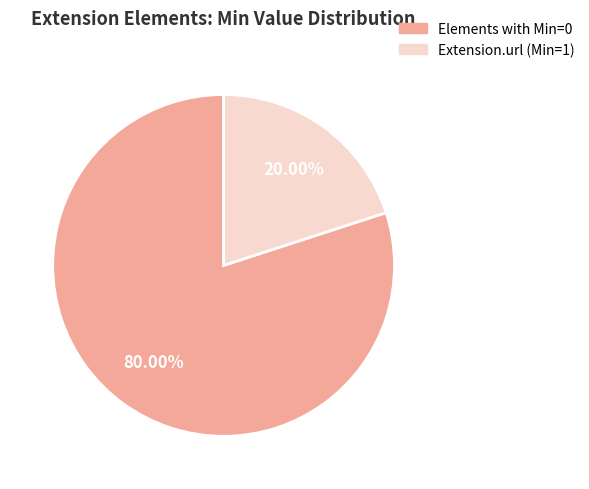

Is there any slice that represents more than half of the pie?

Yes